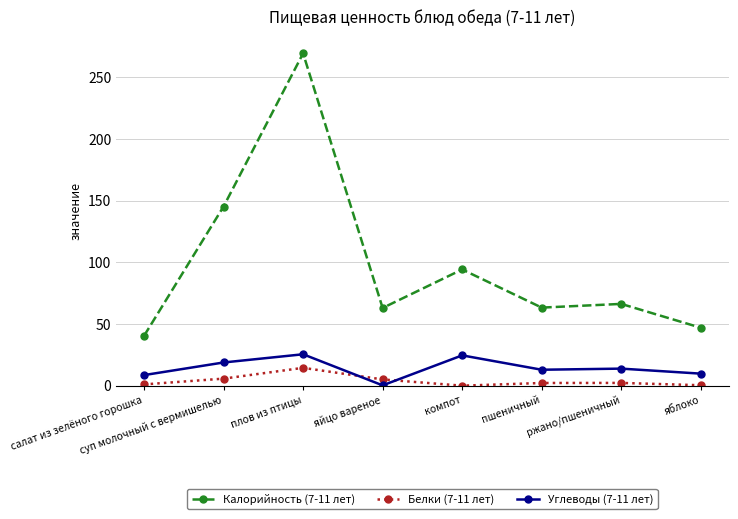

What is the label of the 8th point from the right?

салат из зелёного горошка